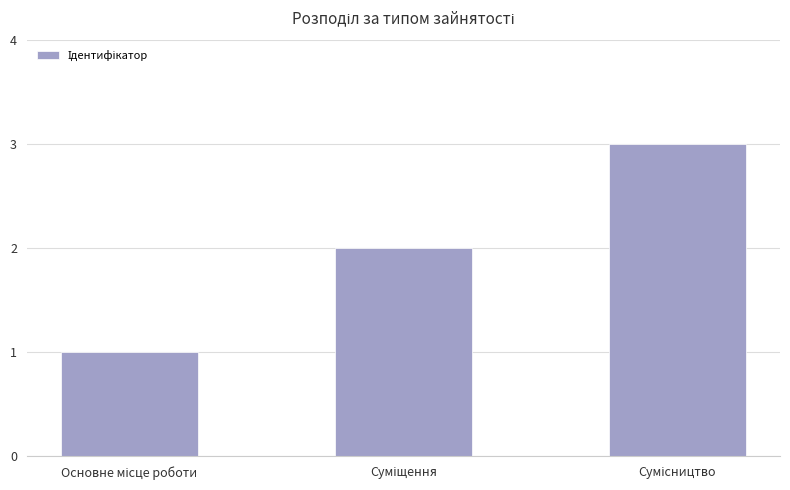

What is the maximum value shown in the chart?

3